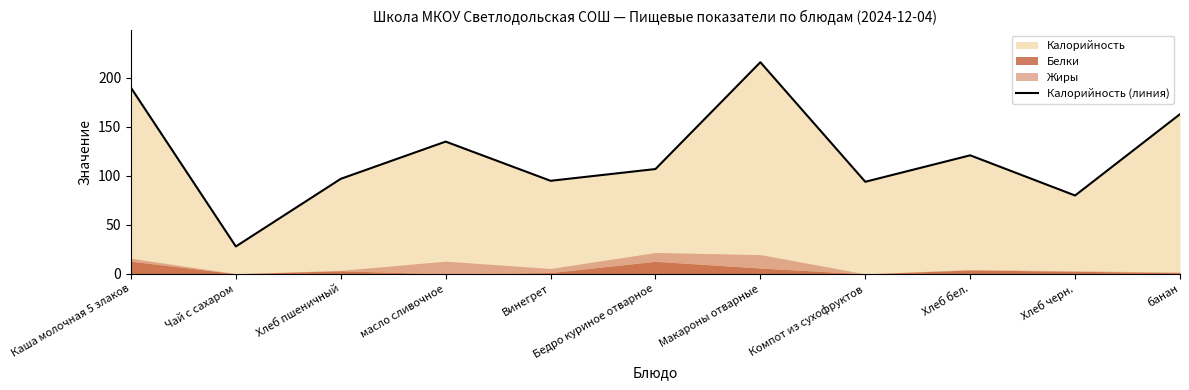

Count the number of values greater than 107.

5